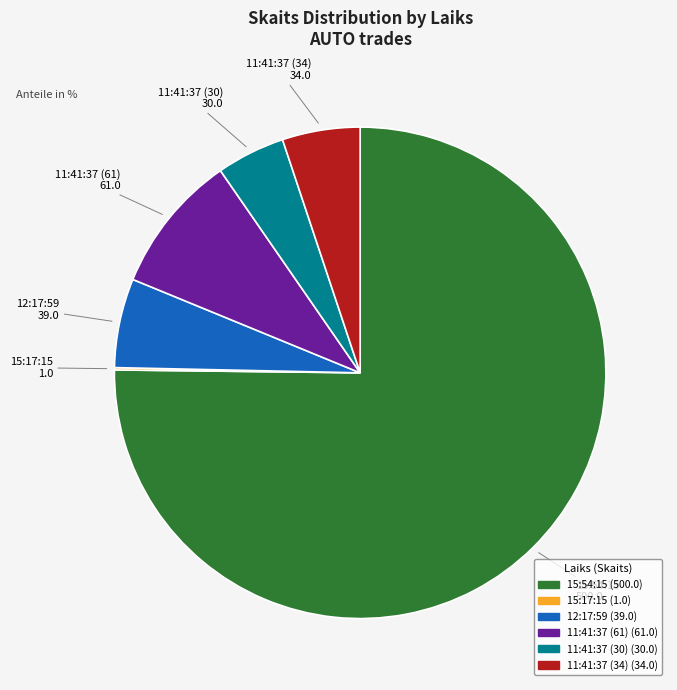

Is the sum of 11:41:37 (34) and 12:17:59 greater than half?

No